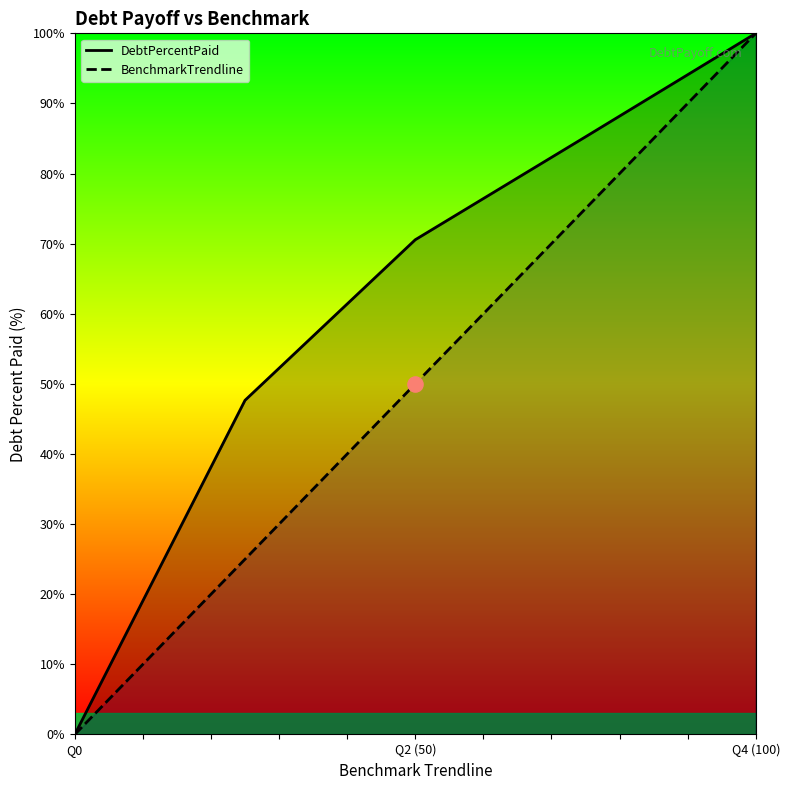

Which series has the largest total across all categories?

DebtPercentPaid